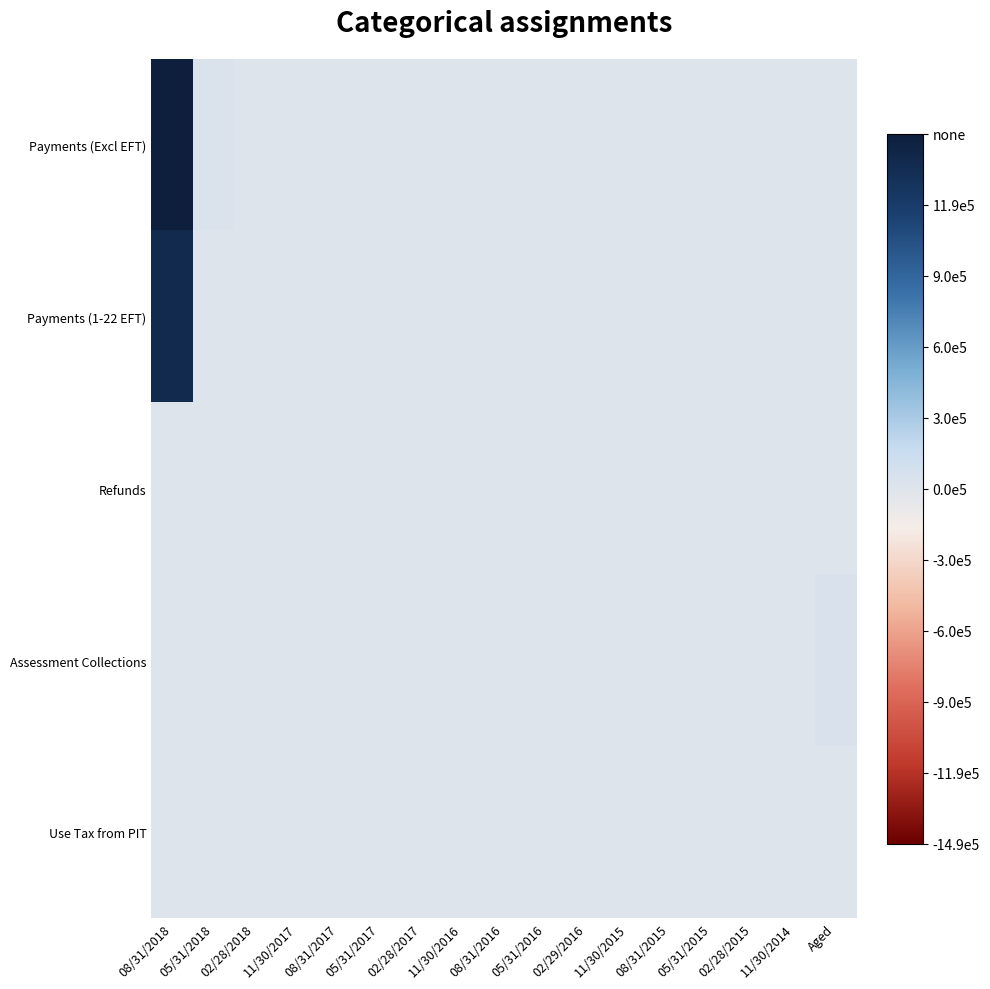

List the series in order of their peak value, highest first.

Payments (Excl EFT), Payments (1-22 EFT), Assessment Collections, Use Tax from PIT, Refunds